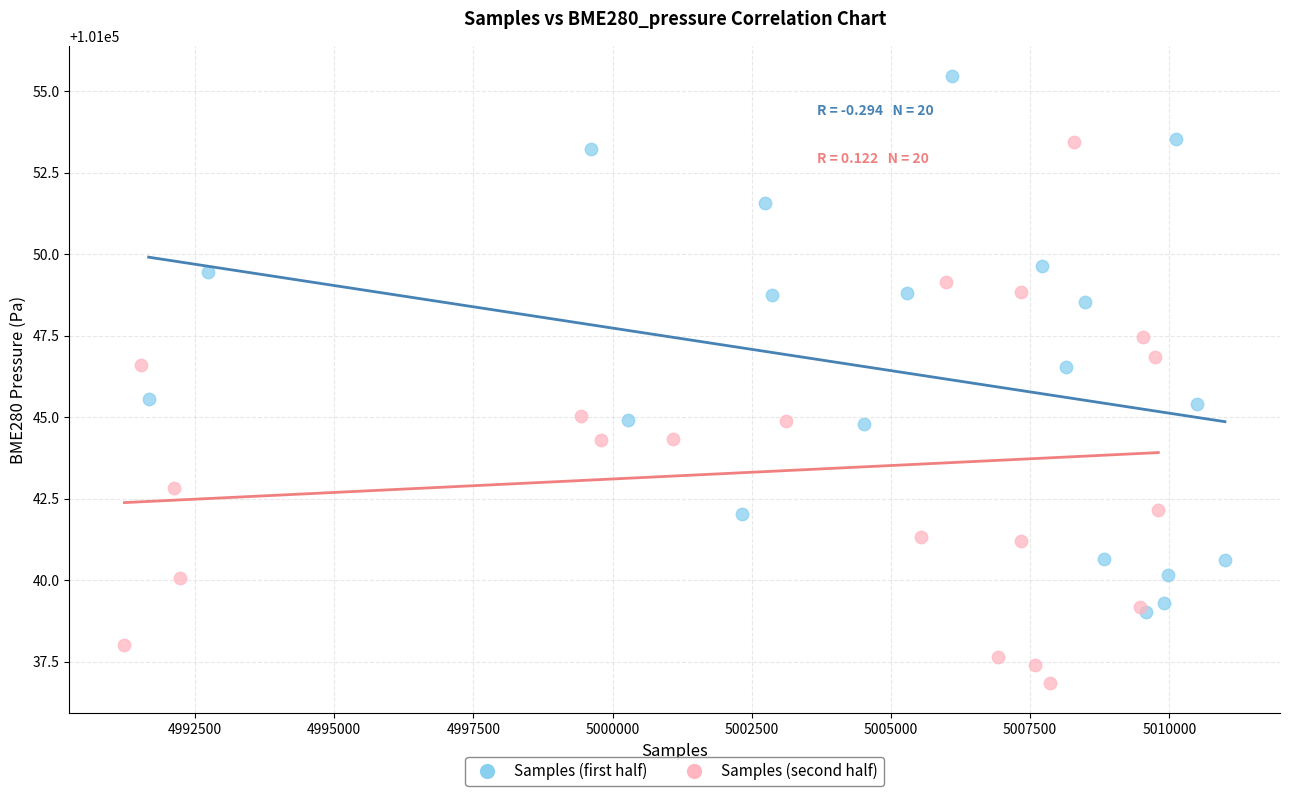

Which series contains the lowest Y value?

Samples (second half)